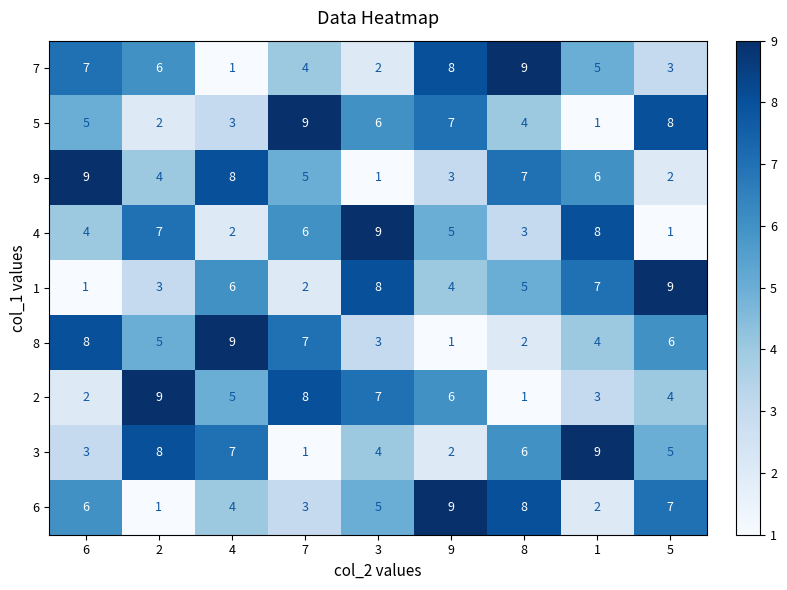

What is the difference between the highest and lowest values at 6?

8